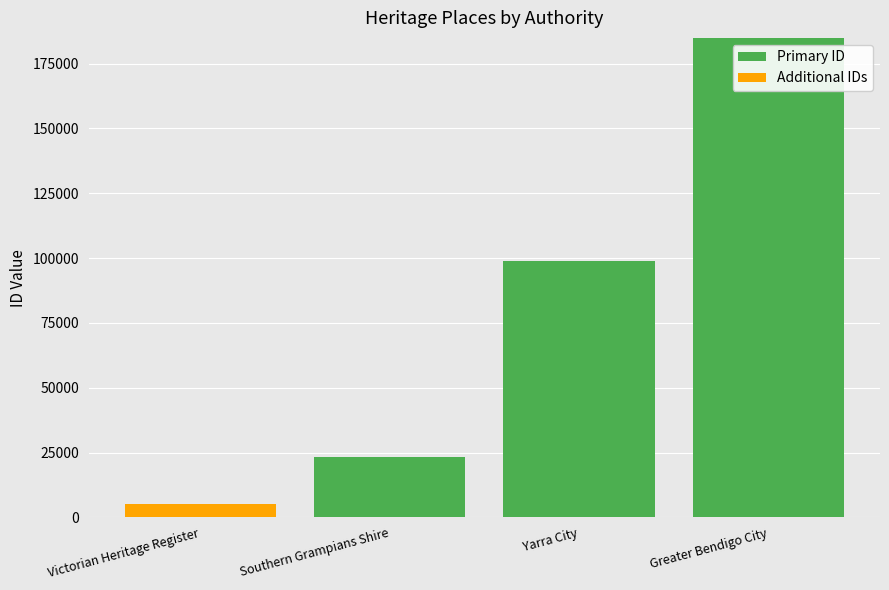

At which label is Primary ID closest to 92594?

Yarra City